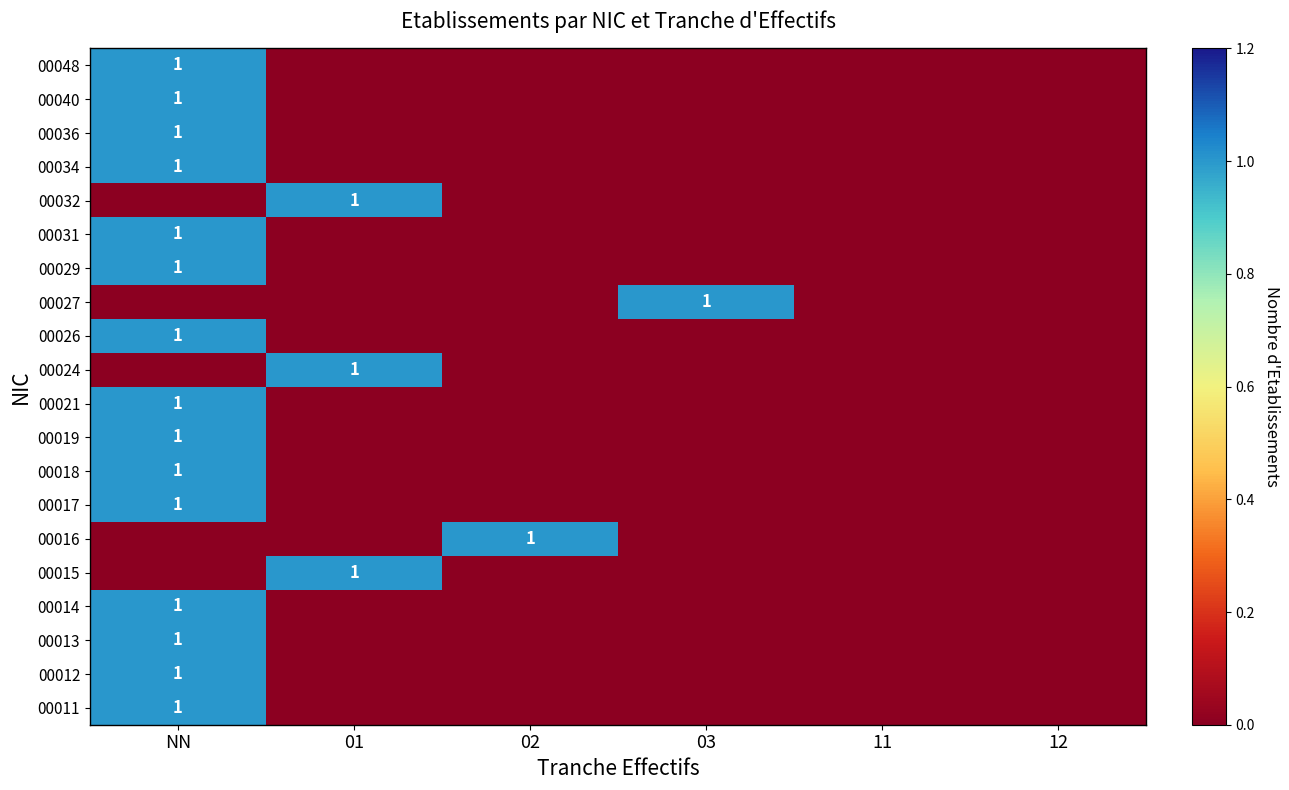

The 00048 series shows 1 at NN. True or false?

True